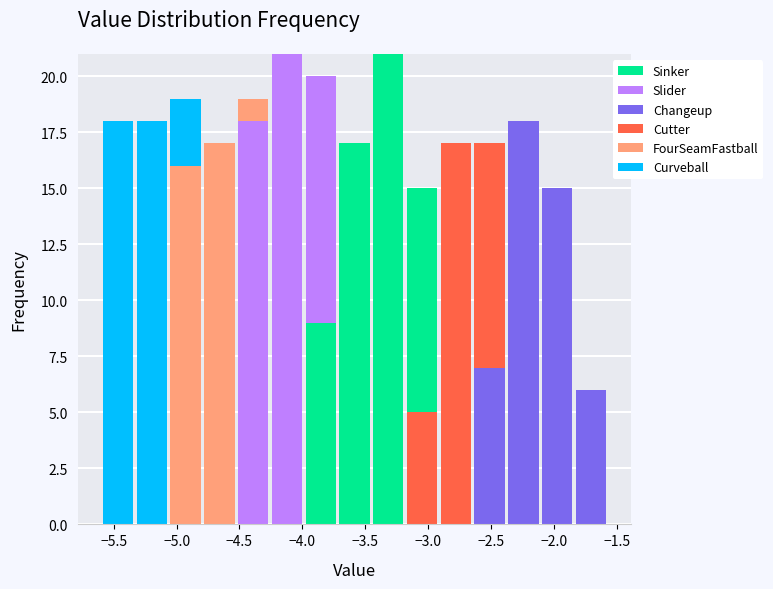

Reading left to right, transcribe this chart: for each stacked bar, give the range it covers on the x-axis and its total height. Neither the bar edges nor the heights are printed on the chart, so give them approximately, as read against the axes.

-5.60 to -5.35: 18
-5.35 to -5.05: 18
-5.05 to -4.80: 19
-4.80 to -4.55: 17
-4.55 to -4.25: 19
-4.25 to -4.00: 21
-4.00 to -3.70: 20
-3.70 to -3.45: 17
-3.45 to -3.20: 21
-3.20 to -2.90: 15
-2.90 to -2.65: 17
-2.65 to -2.40: 17
-2.40 to -2.10: 18
-2.10 to -1.85: 15
-1.85 to -1.55: 6